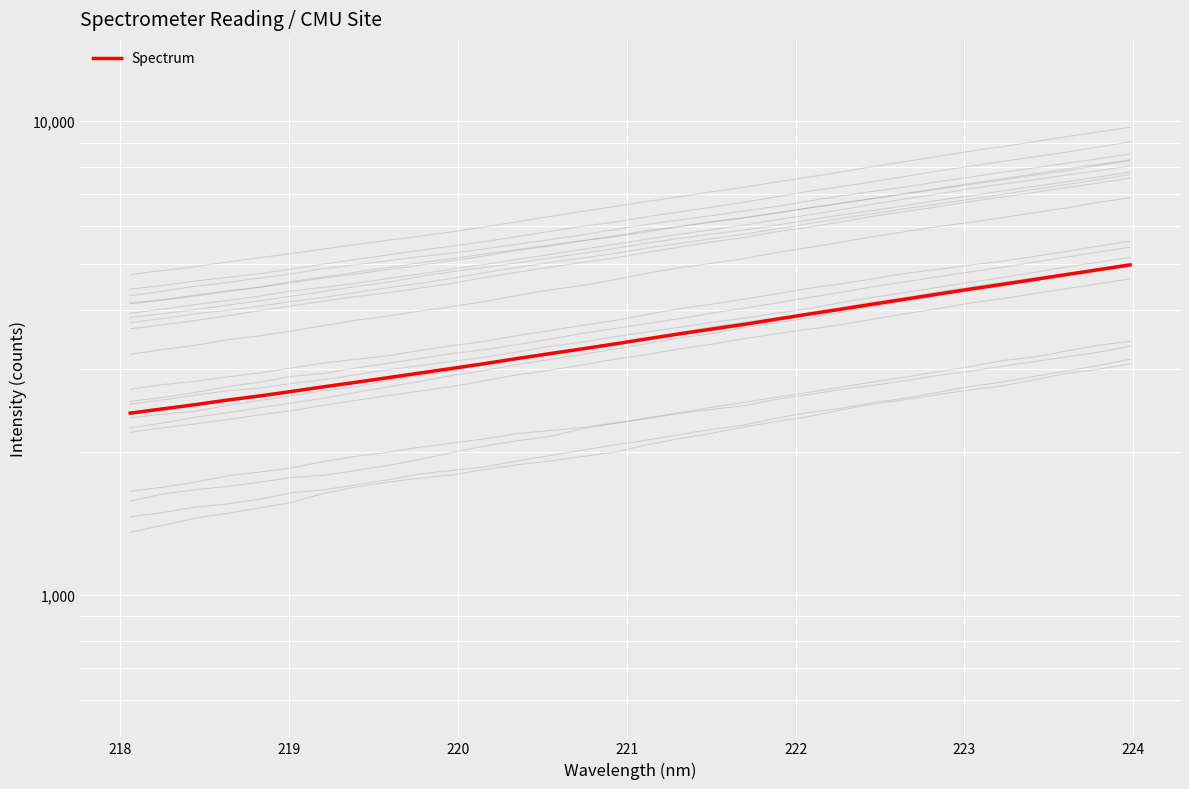

Does the chart display data point markers on the line(s)?

No